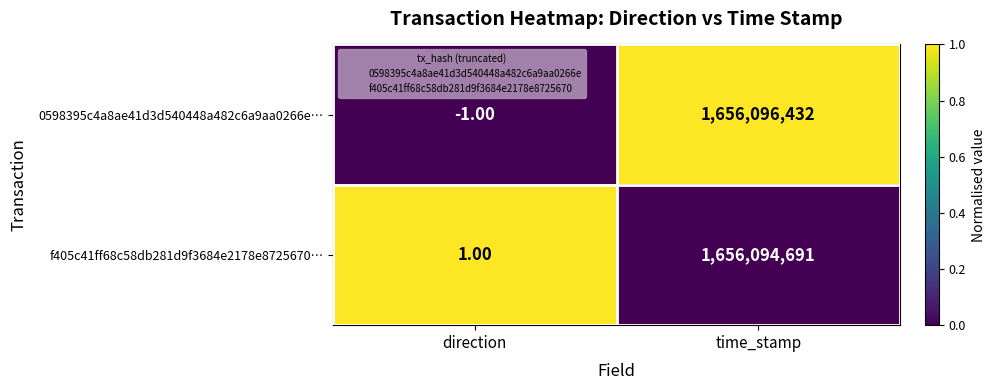

Rank the series by their maximum value, from highest to lowest.

0598395c4a8ae41d3d540448a482c6a9aa0266e…, f405c41ff68c58db281d9f3684e2178e8725670…